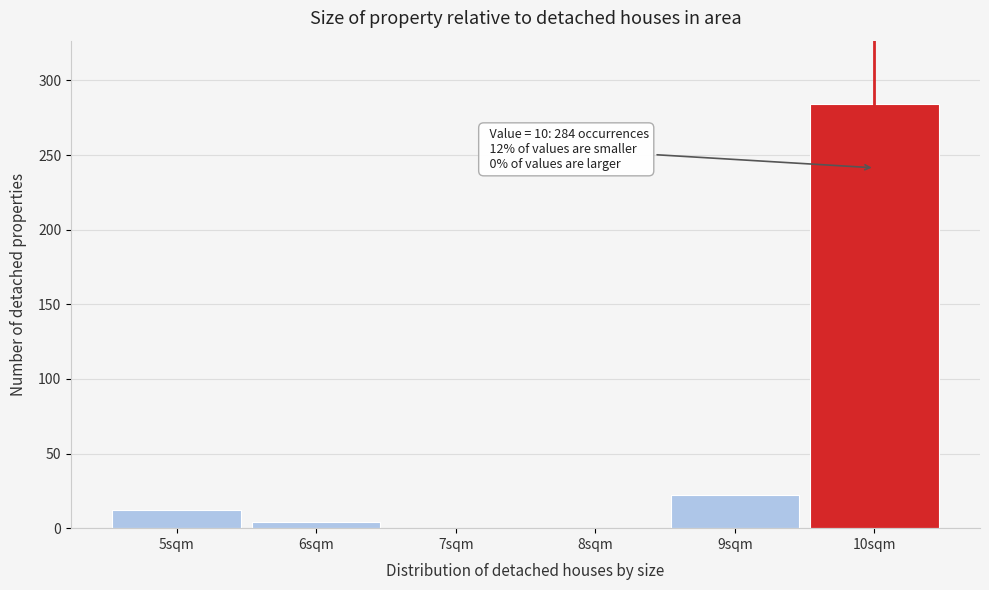

Over which range of the x-axis is the bar tallest?

9.5 to 10.5